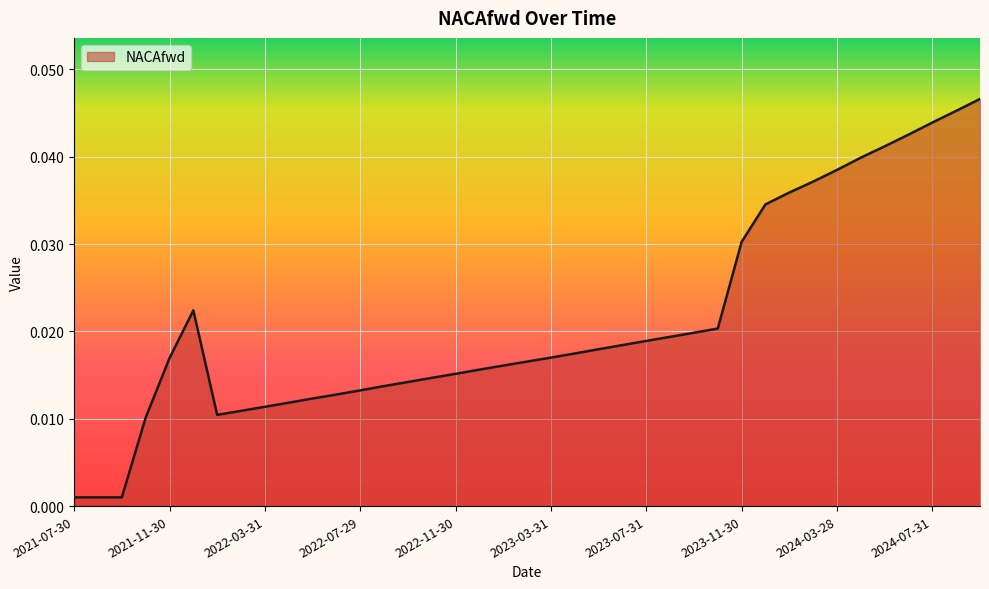

Does the chart display data point markers on the line(s)?

No